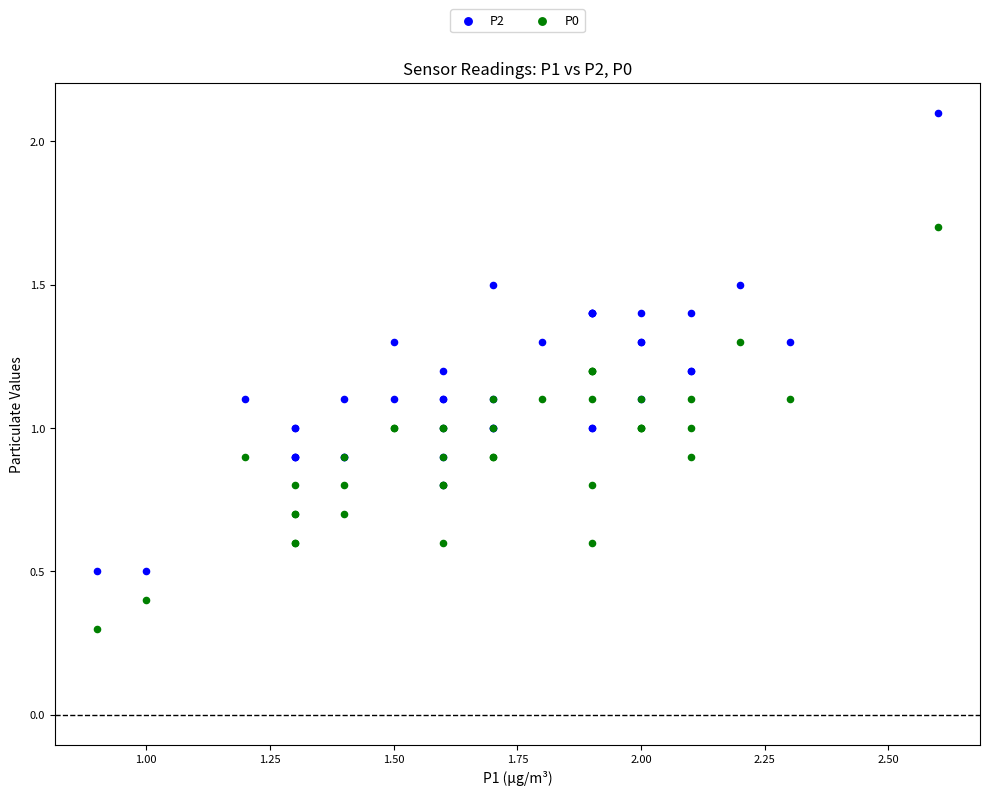

Which series reaches the maximum Y coordinate?

P2